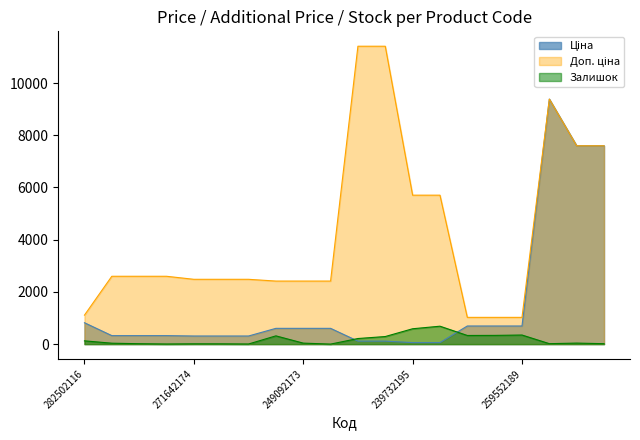

At which category does Залишок reach its first local peak?

271642174